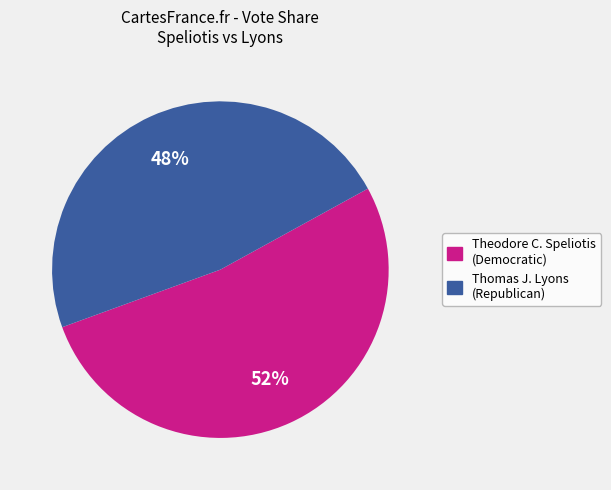

How many segments does this pie chart have?

2